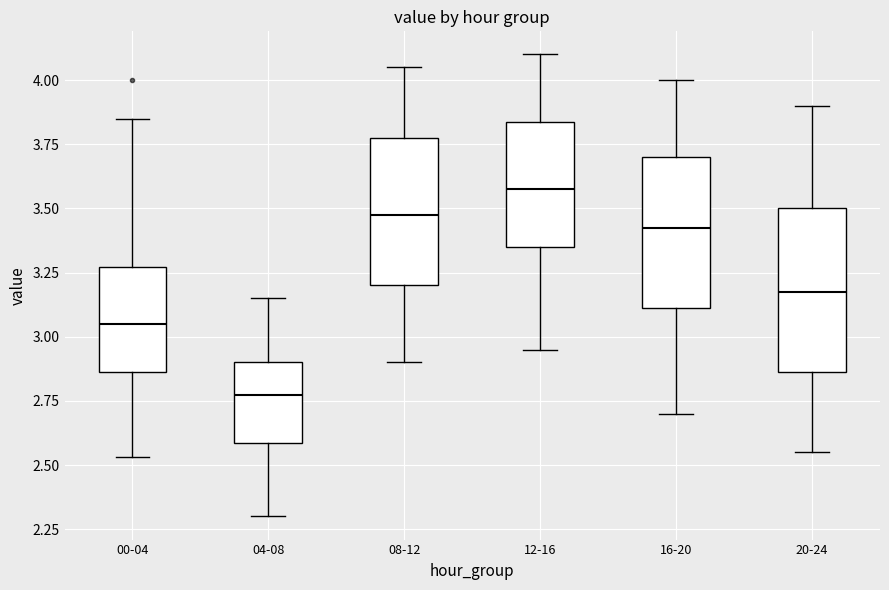

Which box's median line is the lowest?

04-08